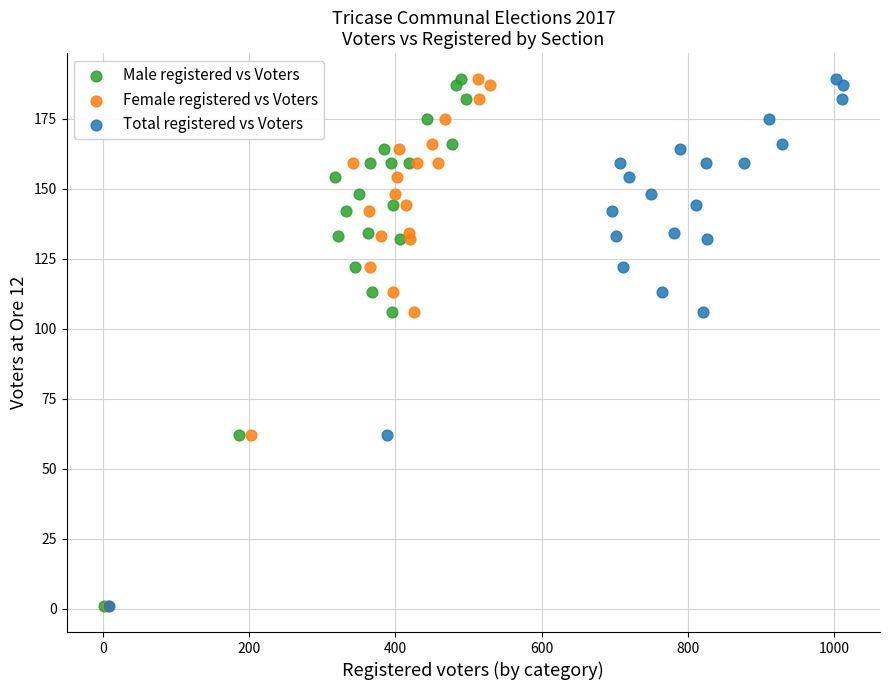

What are all the series names shown in the legend?

Male registered vs Voters, Female registered vs Voters, Total registered vs Voters